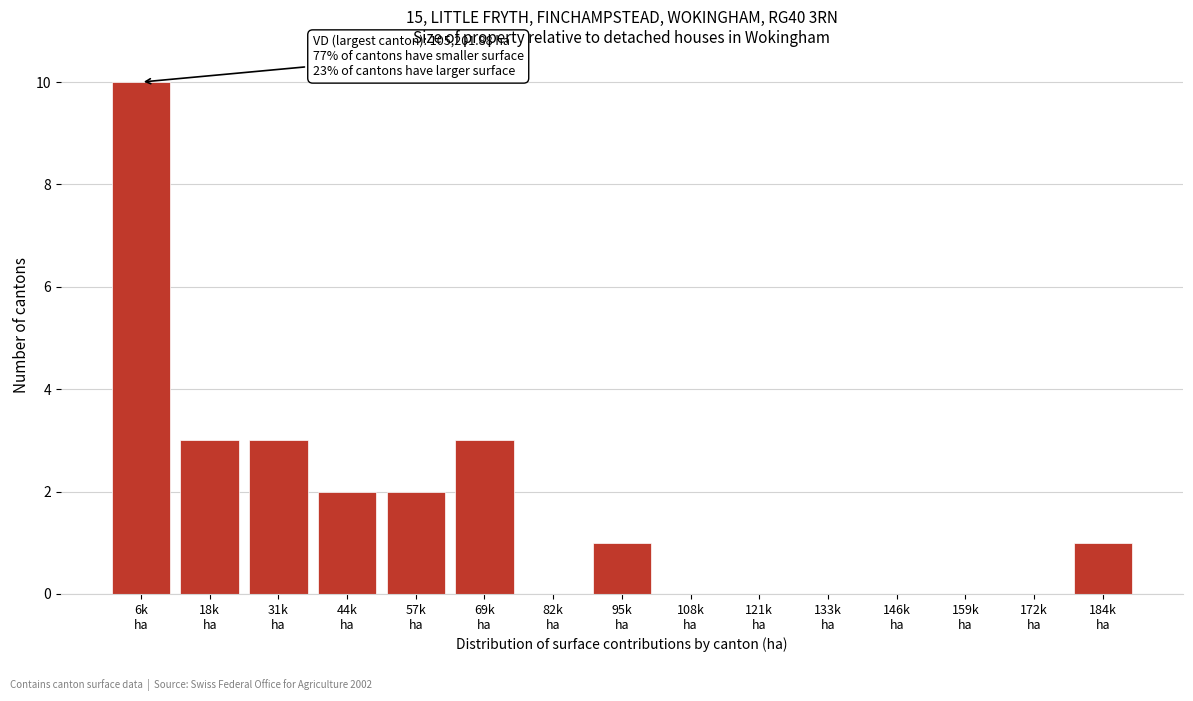

What is the greatest value displayed?

10